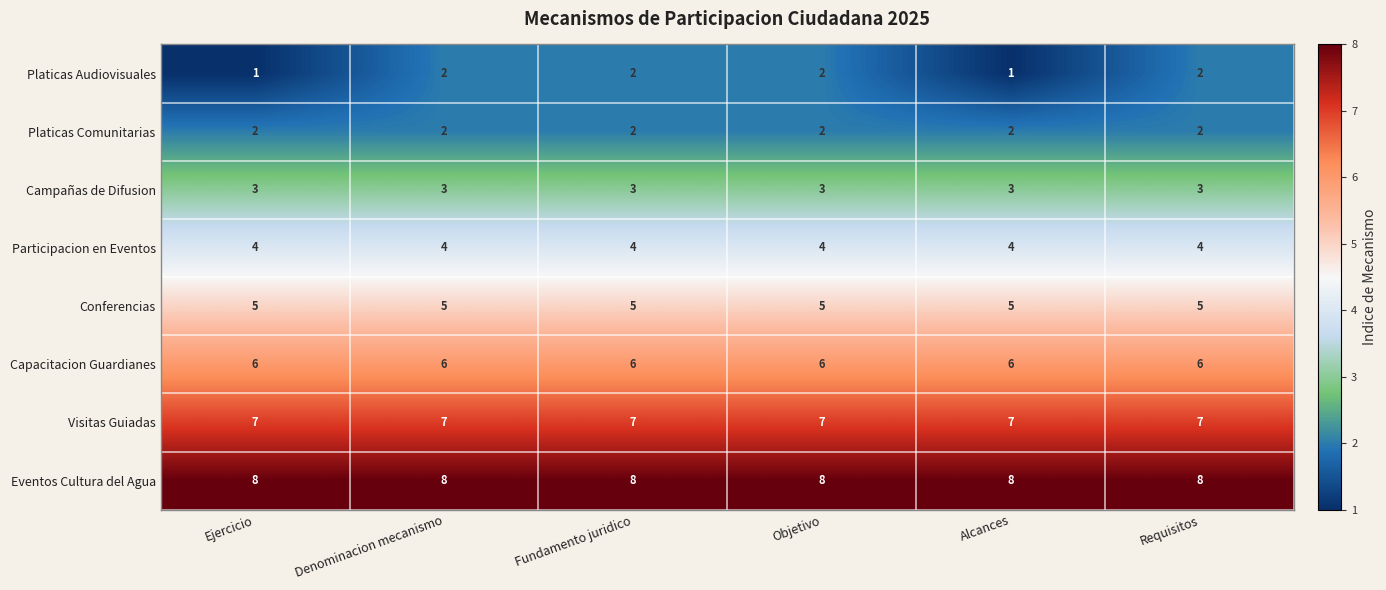

Is the value of Participacion en Eventos at Denominacion mecanismo greater than the value of Eventos Cultura del Agua at Fundamento juridico?

No